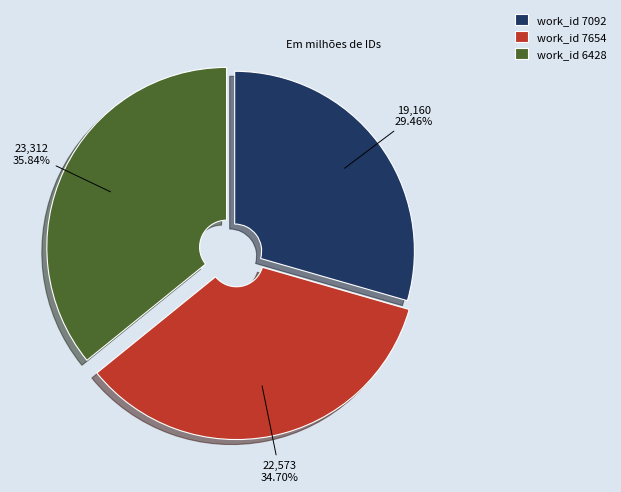

Which category has the biggest portion of the pie?

work_id 6428